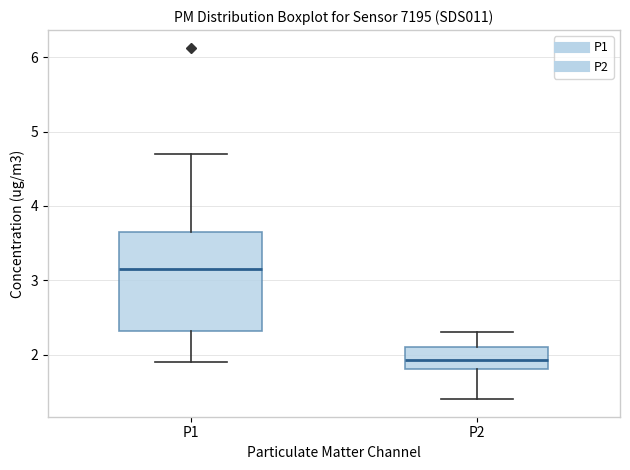

Reading left to right, transcribe this box plot: for each box, give where its median line is, the range the box spans, and where its two whiskers end, as read against the y-axis. The values are not printed on the chart, so give them approximately, as read against the axis.

P1: median 3.2, box 2.3 to 3.7, whiskers 1.9 to 4.7
P2: median 1.9, box 1.8 to 2.1, whiskers 1.4 to 2.3